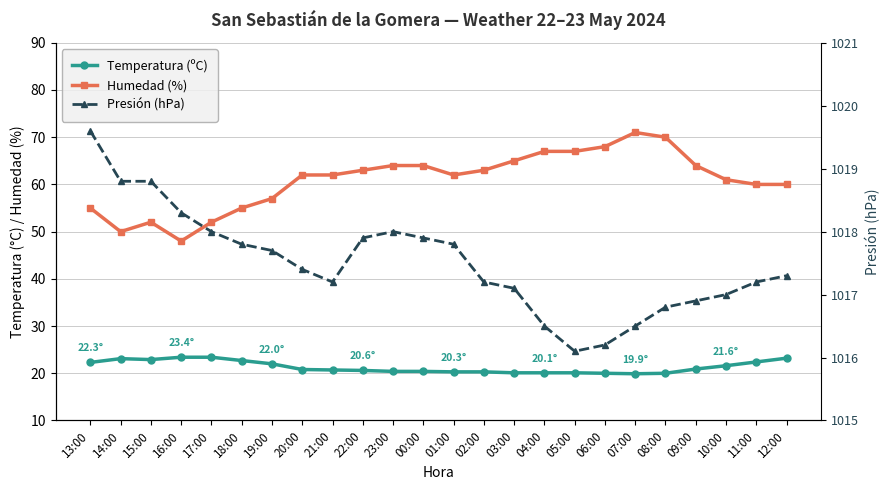

What is the label of the 19th point from the left?

07:00